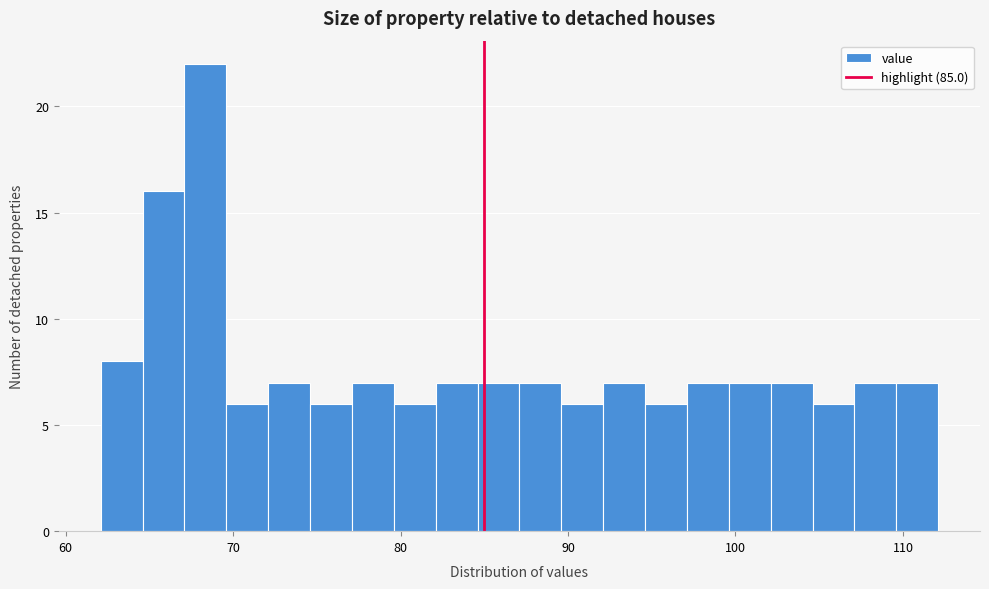

Around what value on the x-axis is the tallest bar? Give the approximate position of its centre, as read against the axis.

68